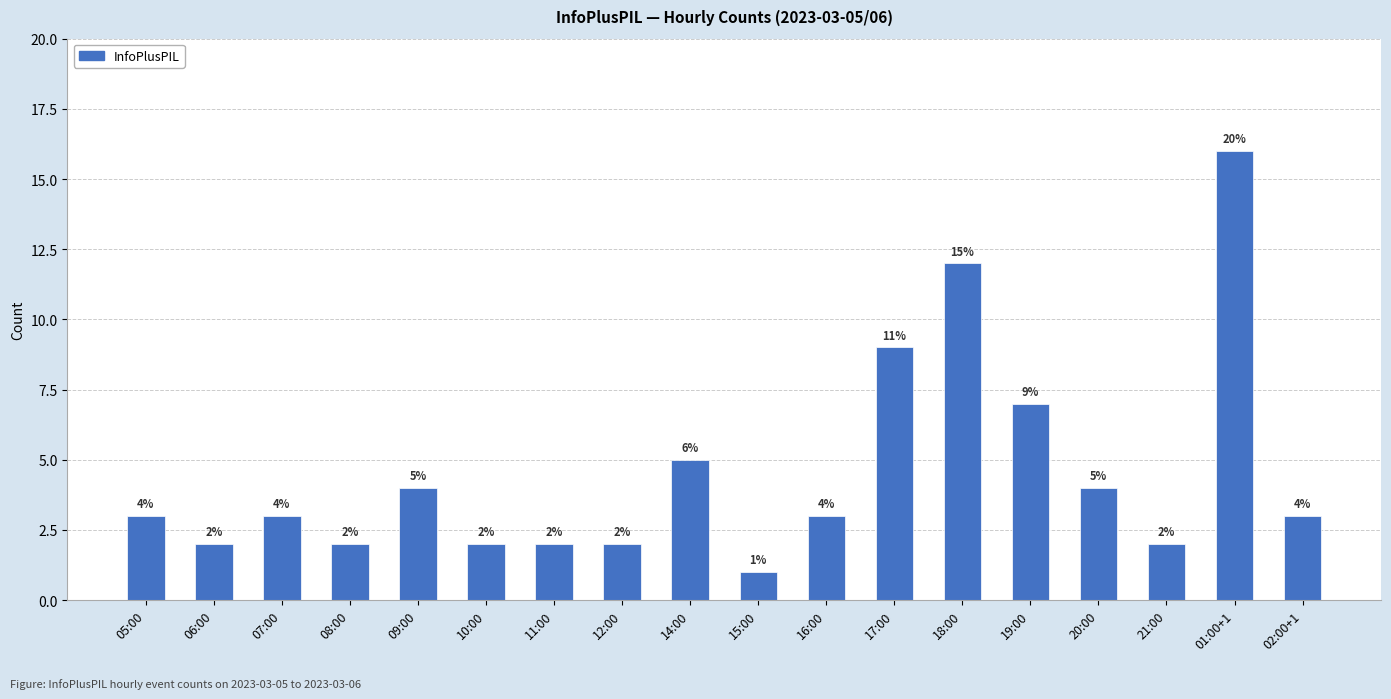

What is the smallest value displayed?

1